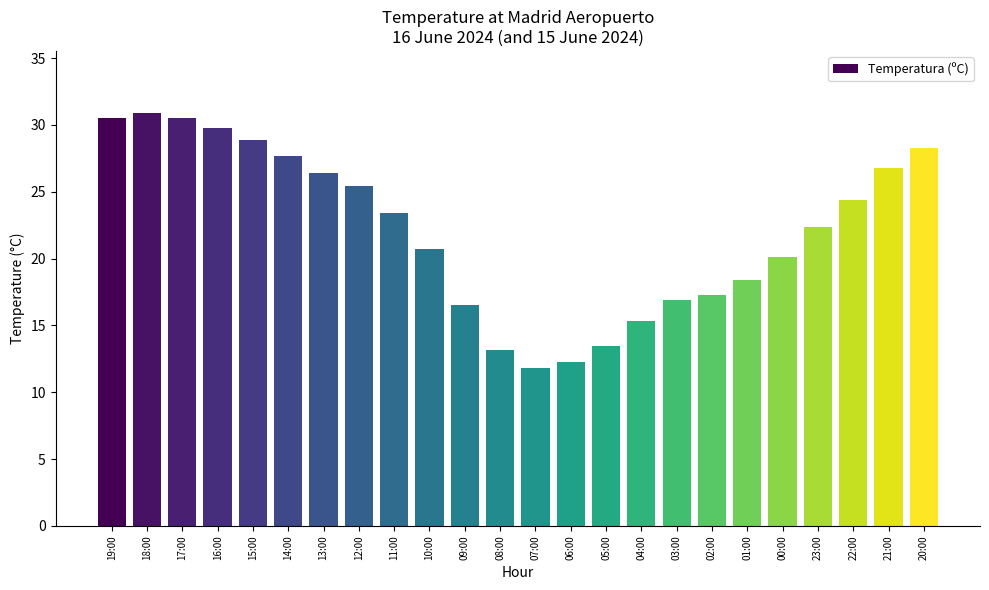

Which has a higher value, 02:00 or 12:00?

12:00